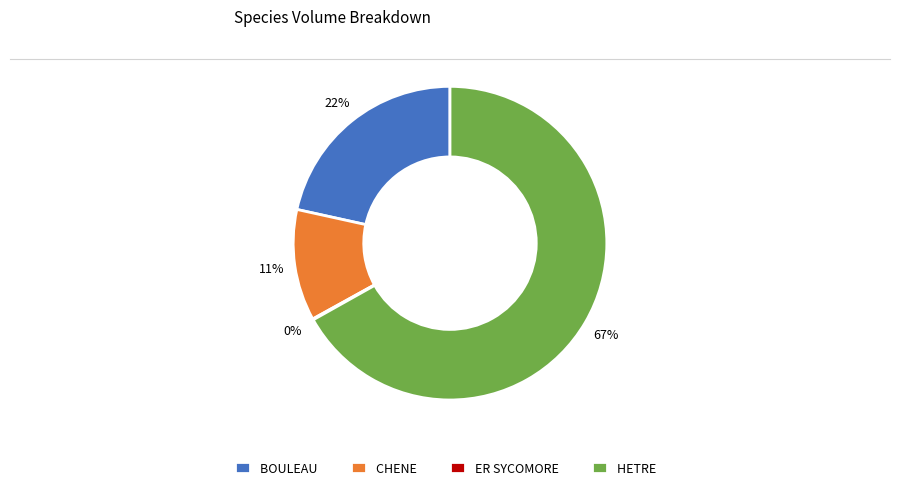

Which slice represents more than half of the pie?

HETRE